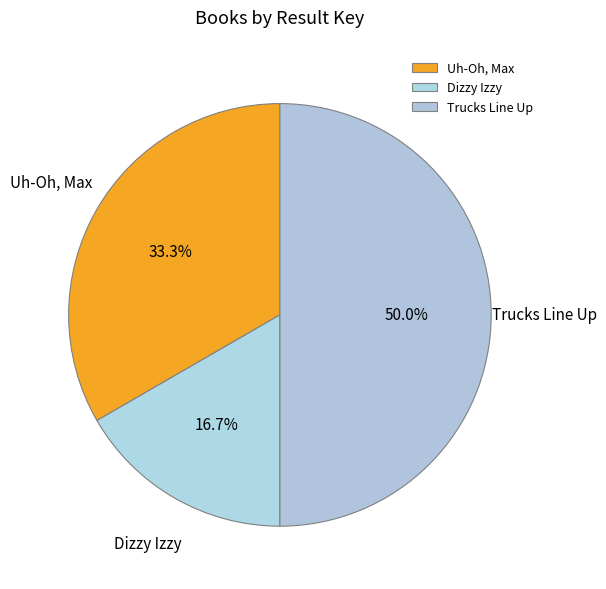

To the nearest percent, what portion does Uh-Oh, Max represent?

33%